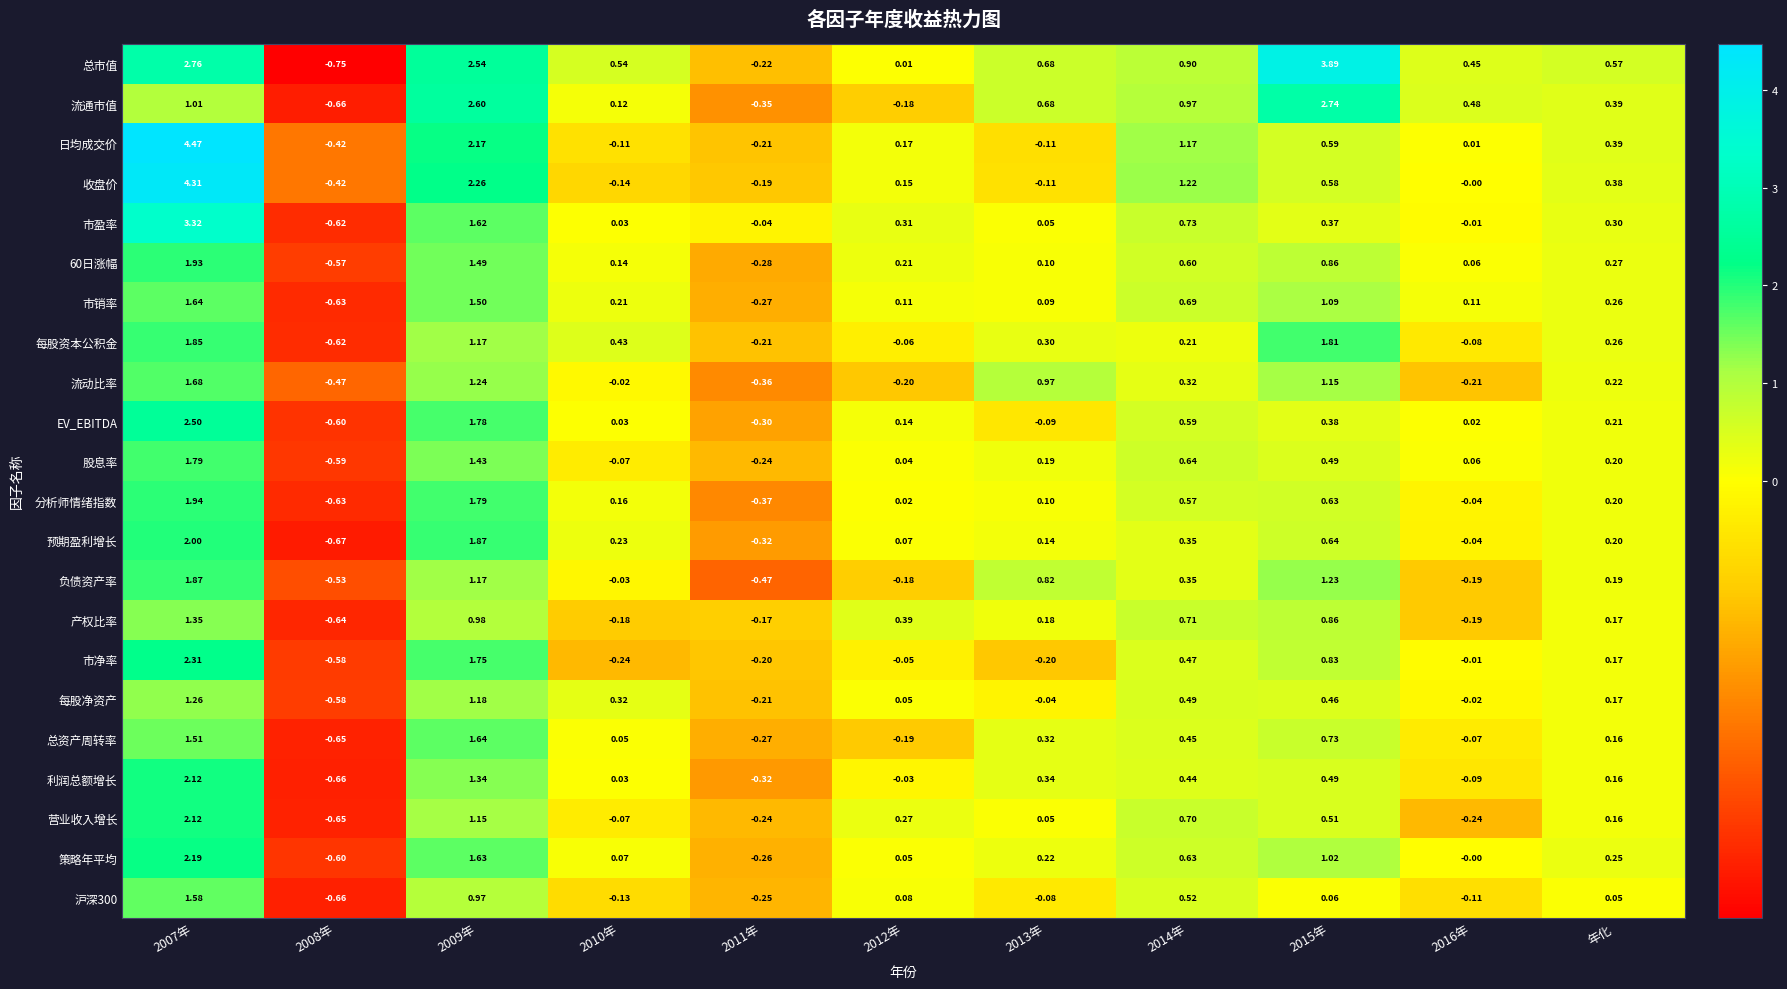

How many distinct data groups are displayed?

22